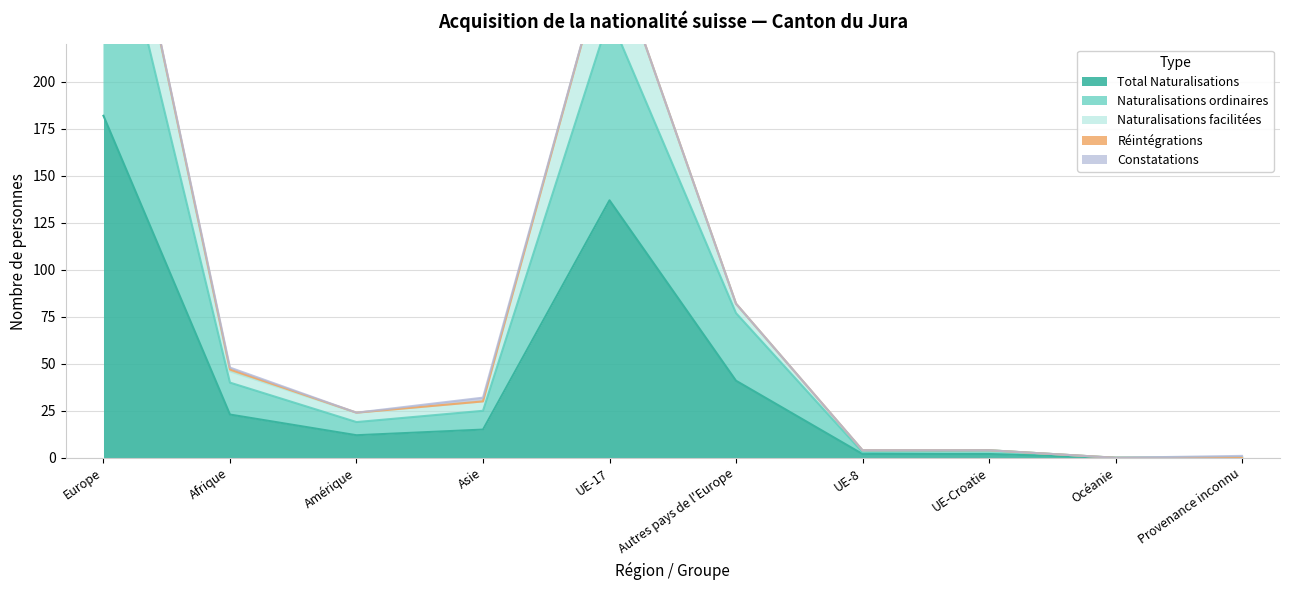

Reading right to left, list all the values displayed in this chart.

Total Naturalisations: 0	0	2	2	41	137	15	12	23	182
Naturalisations ordinaires: 0	0	4	3	77	235	25	19	40	319
Naturalisations facilitées: 1	0	4	4	82	274	32	24	48	364